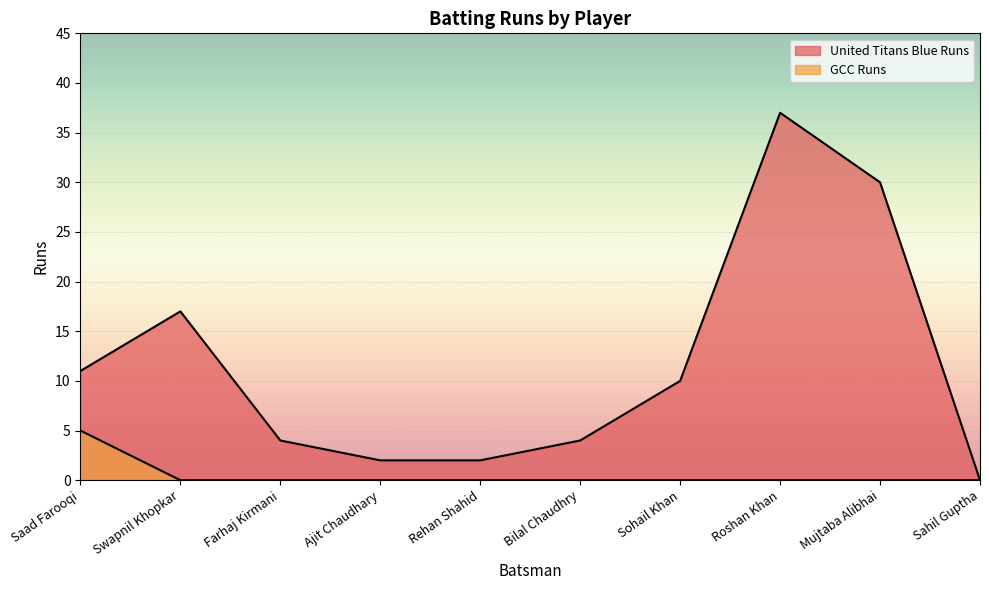

What is the maximum value for GCC Runs?

5